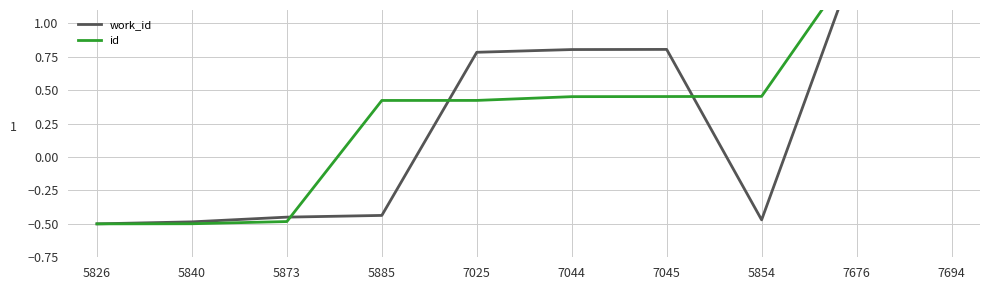

How many values in id are above zero?

7